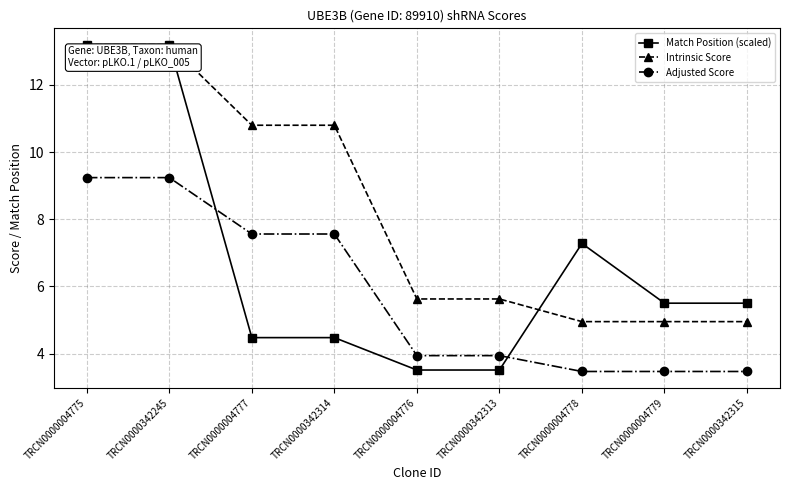

Is the value of Match Position (scaled) at TRCN0000004778 greater than the value of Intrinsic Score at TRCN0000342315?

Yes